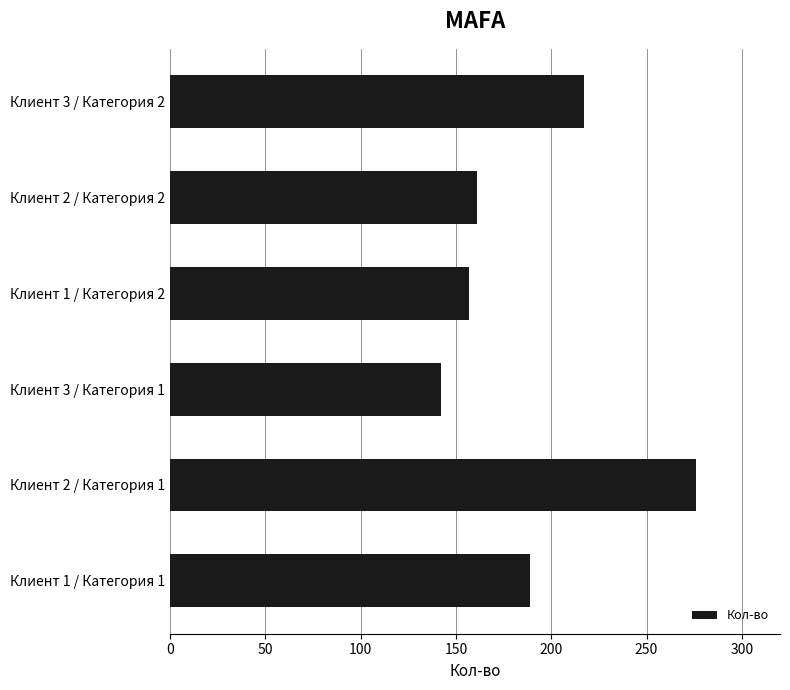

At which label is the value closest to 209?

Клиент 3 / Категория 2